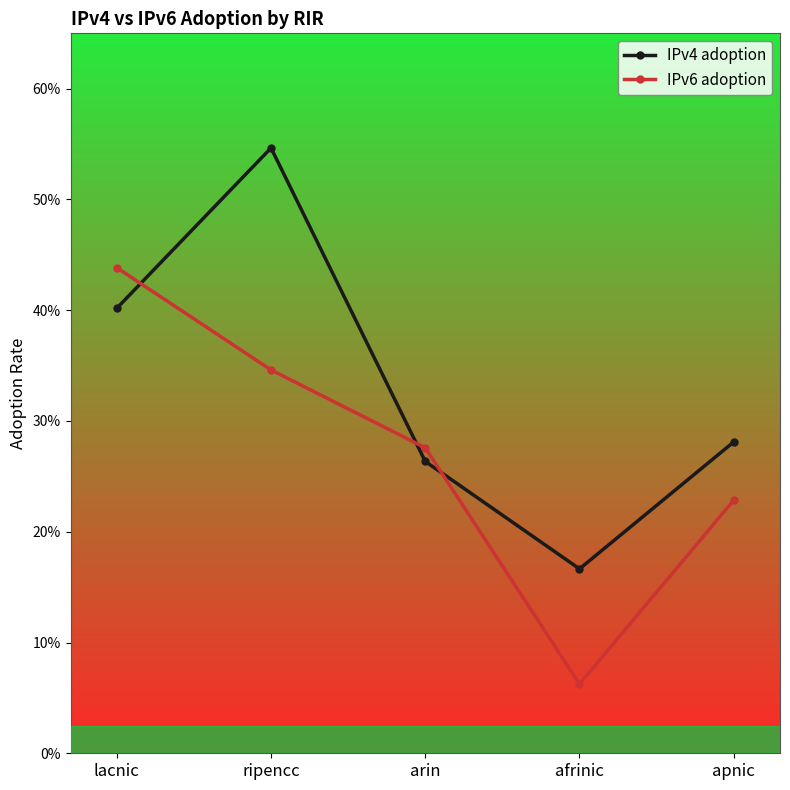

Where do IPv4 adoption and IPv6 adoption first cross each other?

lacnic and ripencc